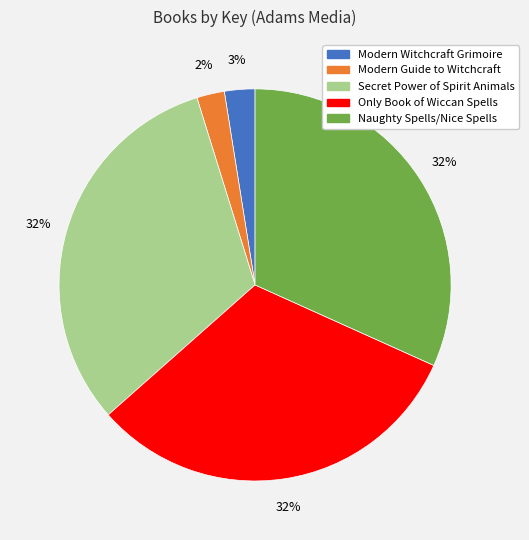

What percentage is the Secret Power of Spirit Animals slice, to the nearest percent?

32%